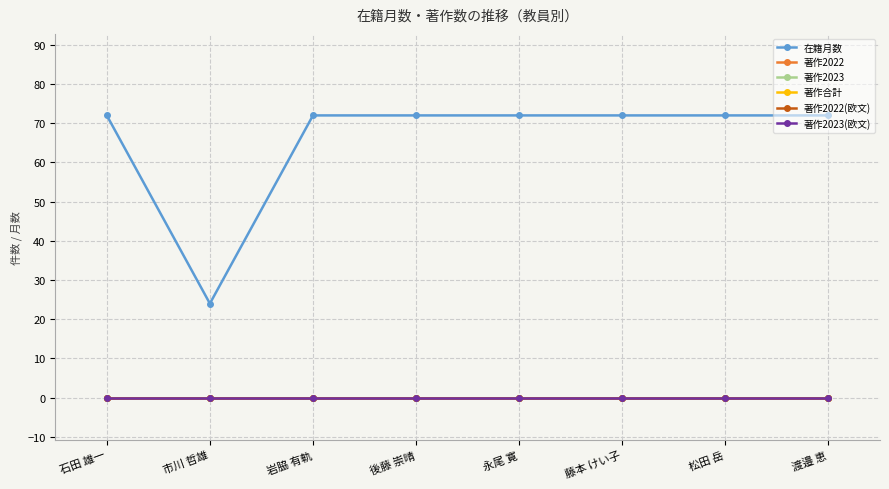

Is this an area chart (filled region under the line)?

No